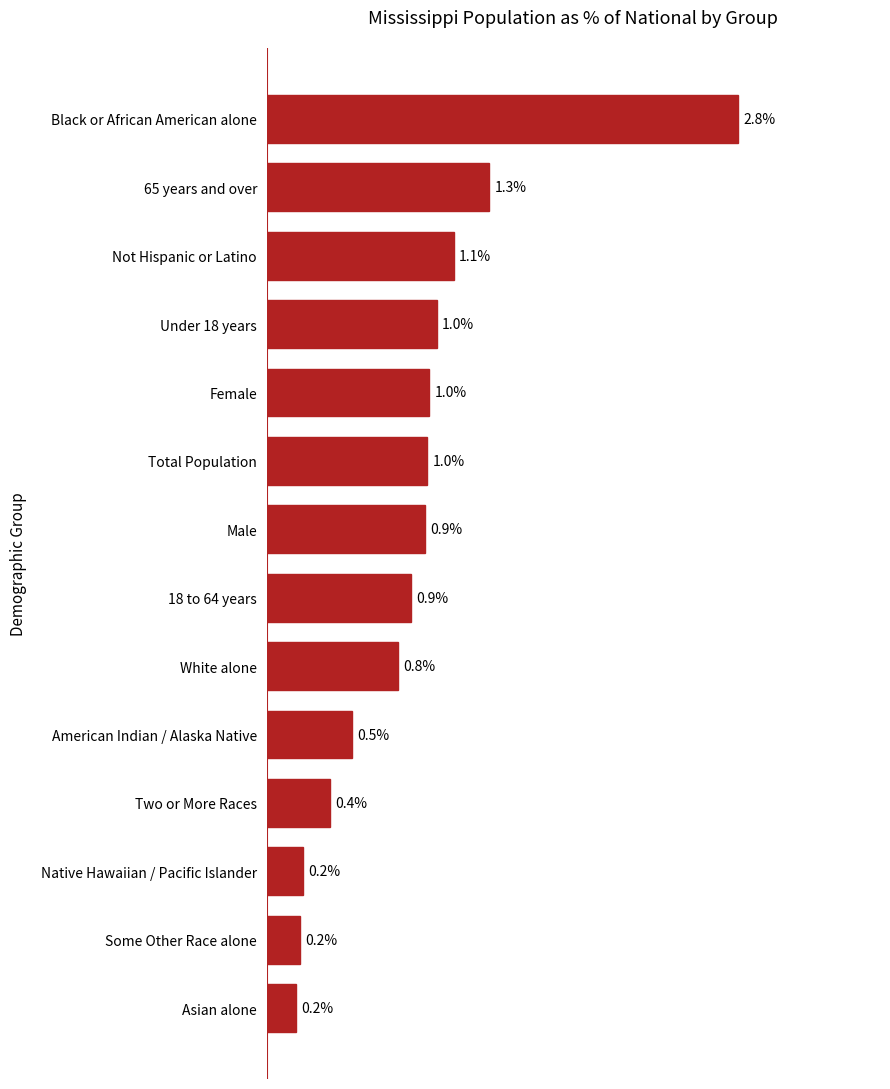

Does the chart contain any negative values?

No